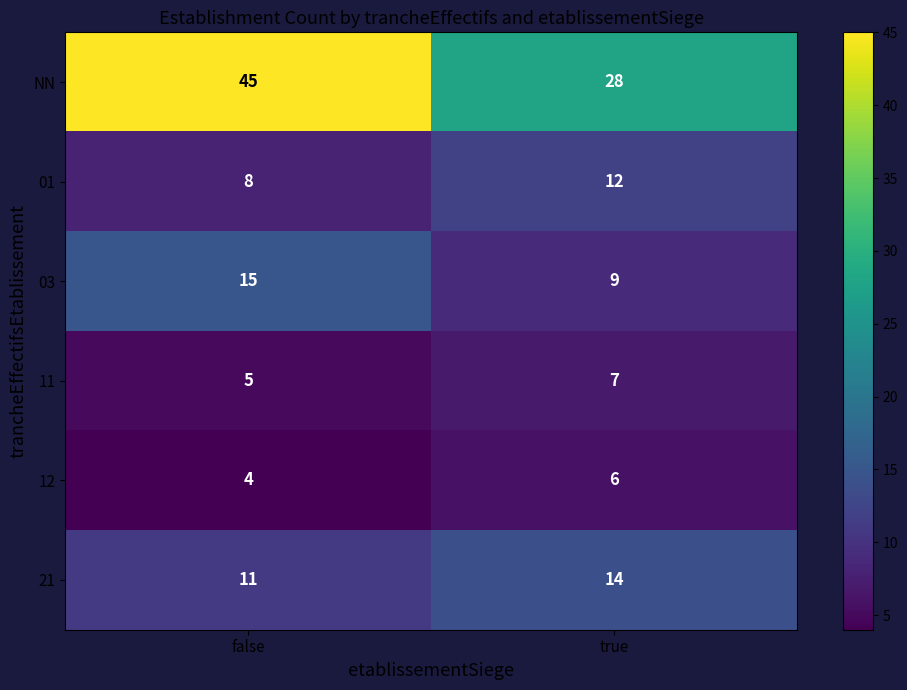

At which label is 11 closest to 6?

false